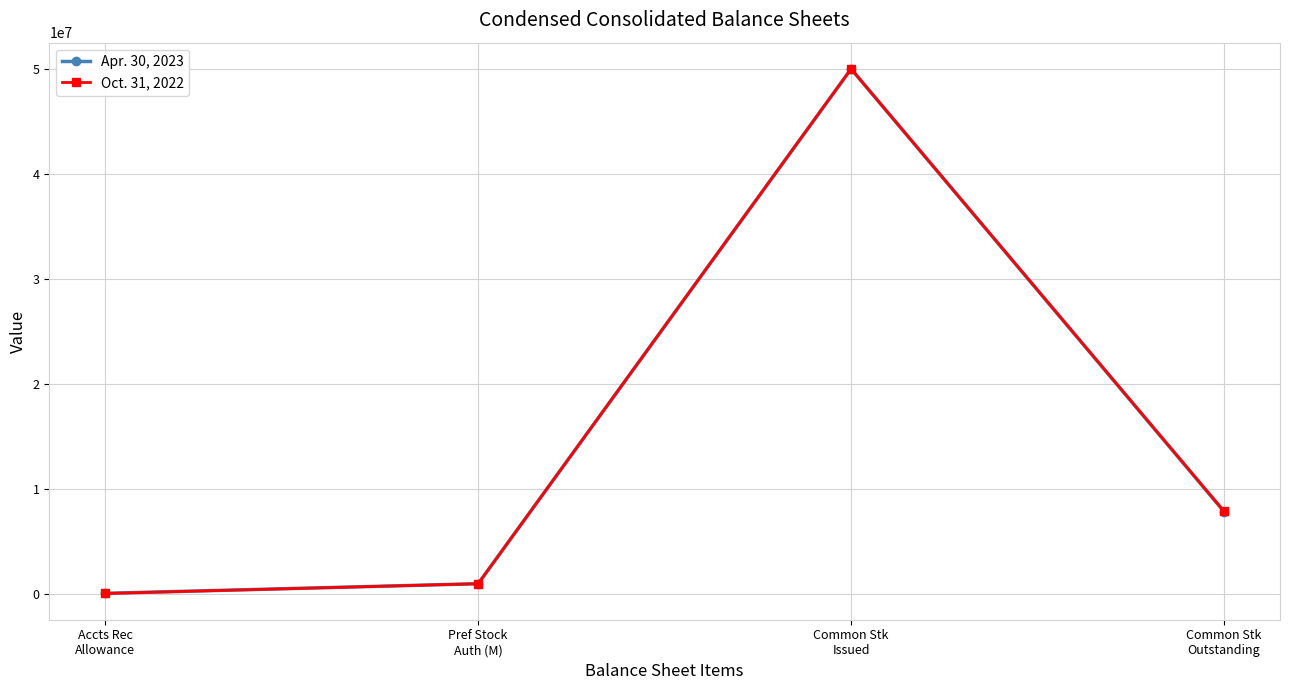

How many lines are shown in the chart?

2